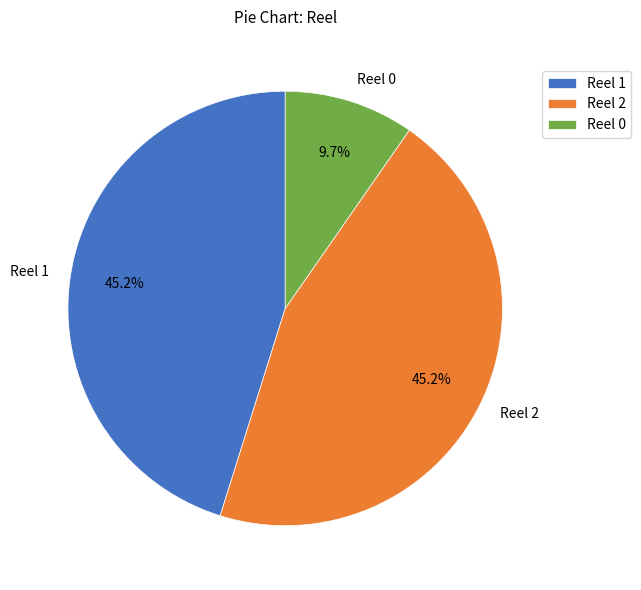

Is it true that Reel 0 is 10% of the pie?

True